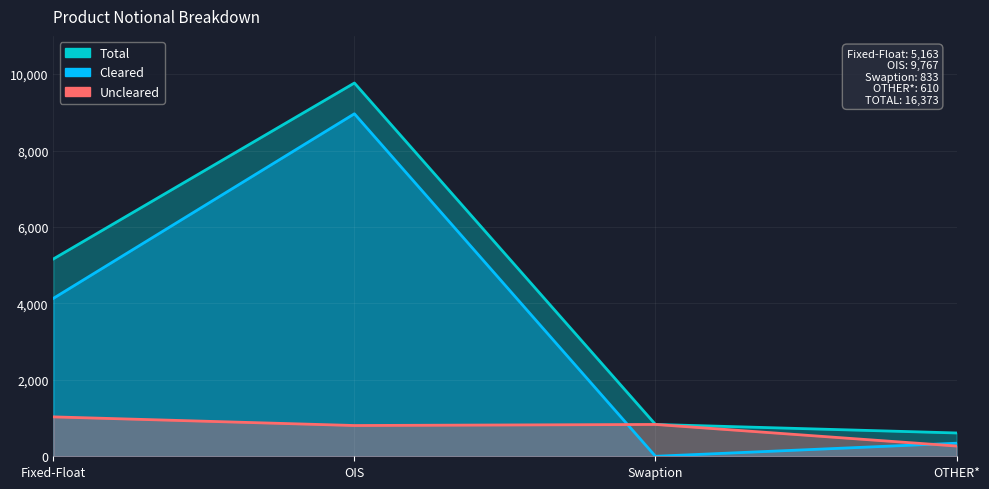

Rank the series by their maximum value, from lowest to highest.

Uncleared, Cleared, Total